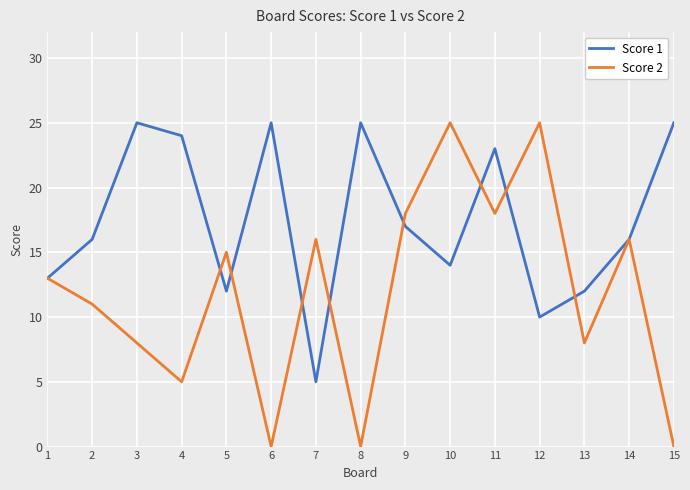

Is it true that Score 2 equals 18 at 9?

True